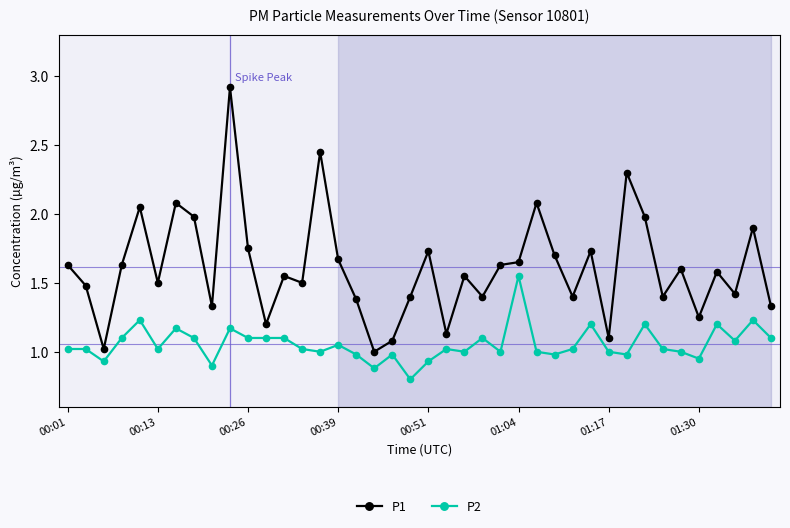

What is the sum of all P1 values?

64.5